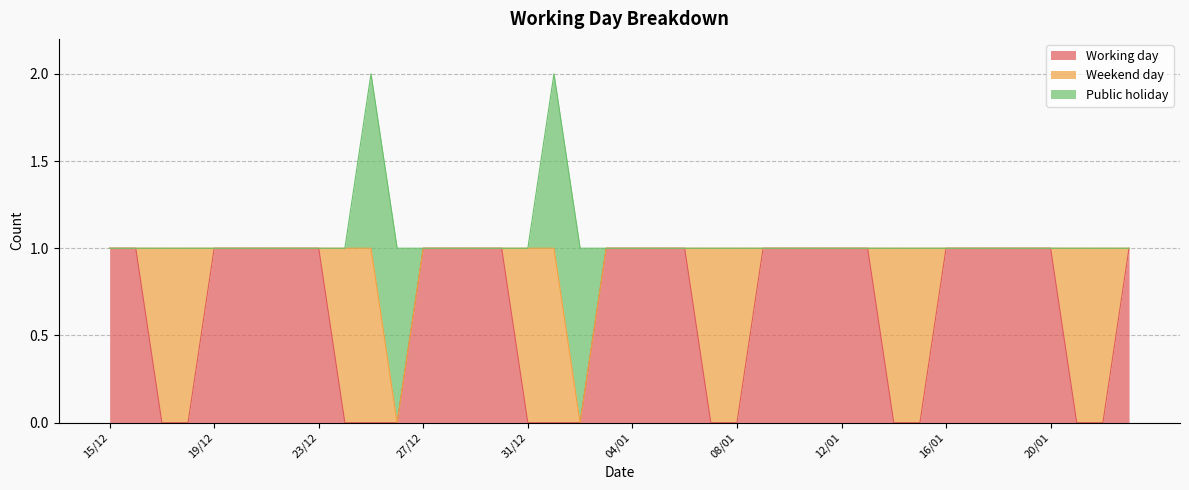

What is the label of the 3rd point from the right?

21/01